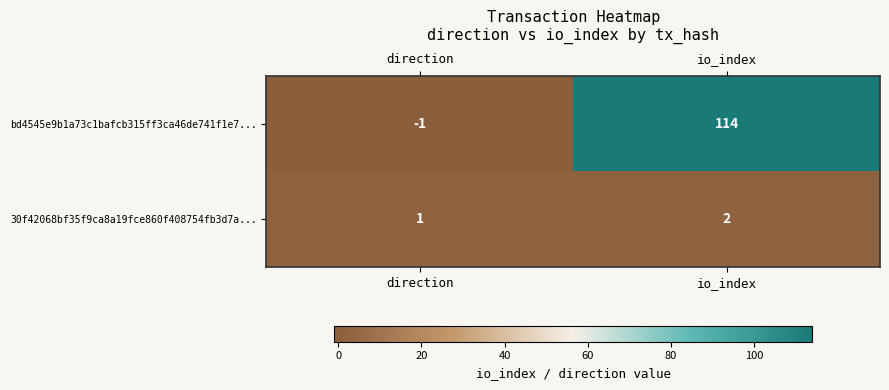

At which category does the chart reach its minimum across all series?

direction